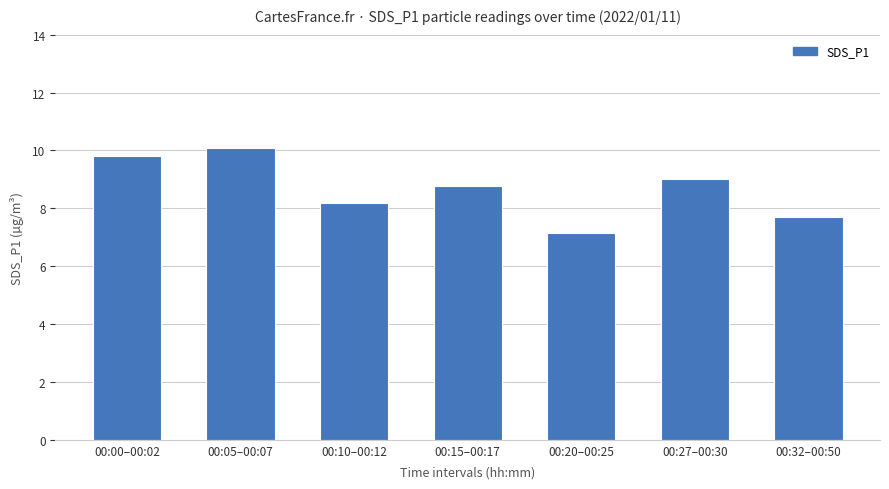

Are the bars grouped side by side (vs. stacked)?

No